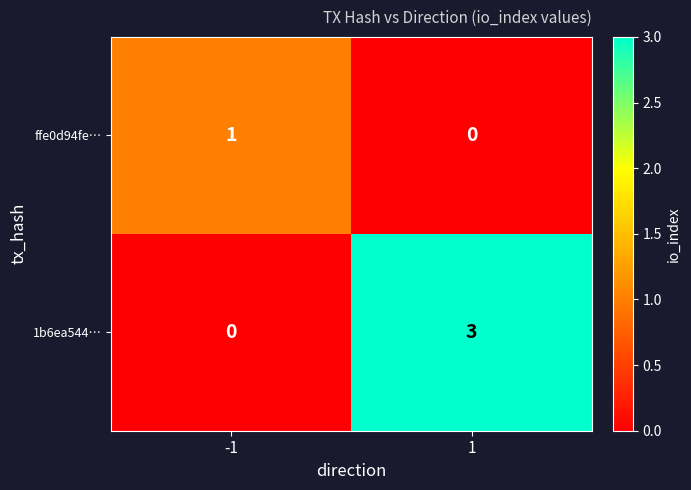

At 1, list the series in order from largest to smallest.

1b6ea544…, ffe0d94fe…